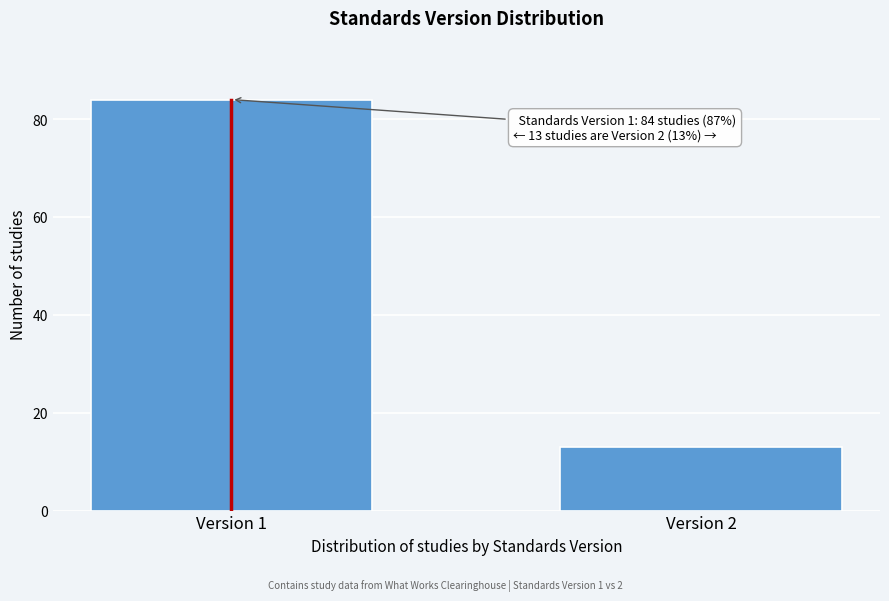

Reading left to right, extract all data points from this chart.

84	13